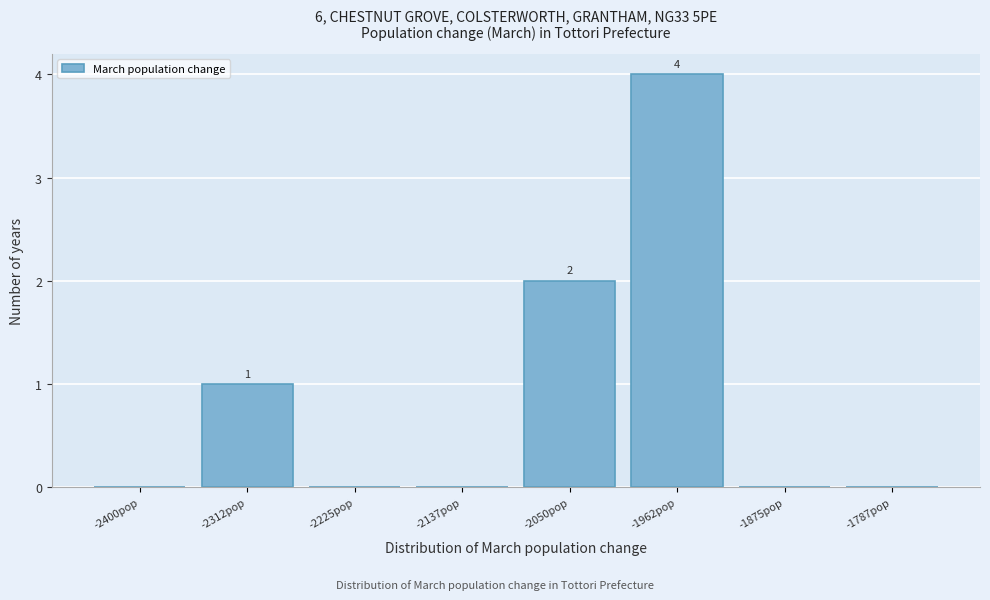

Reading left to right, what are all the values shown in this chart?

-2400pop=0	-2312pop=1	-2225pop=0	-2137pop=0	-2050pop=2	-1962pop=4	-1875pop=0	-1787pop=0